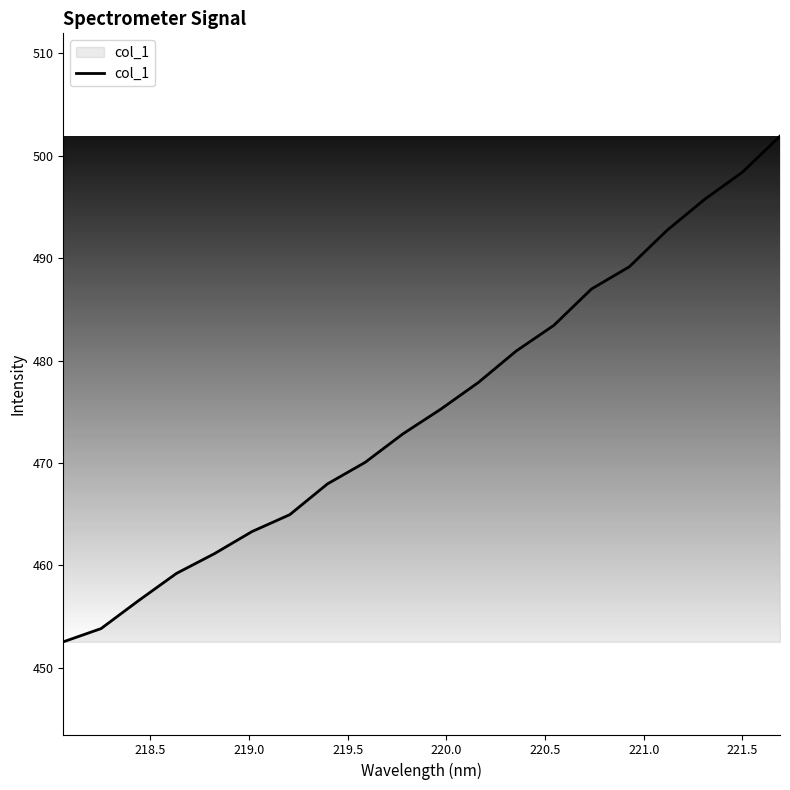

What is the smallest value displayed?

452.5